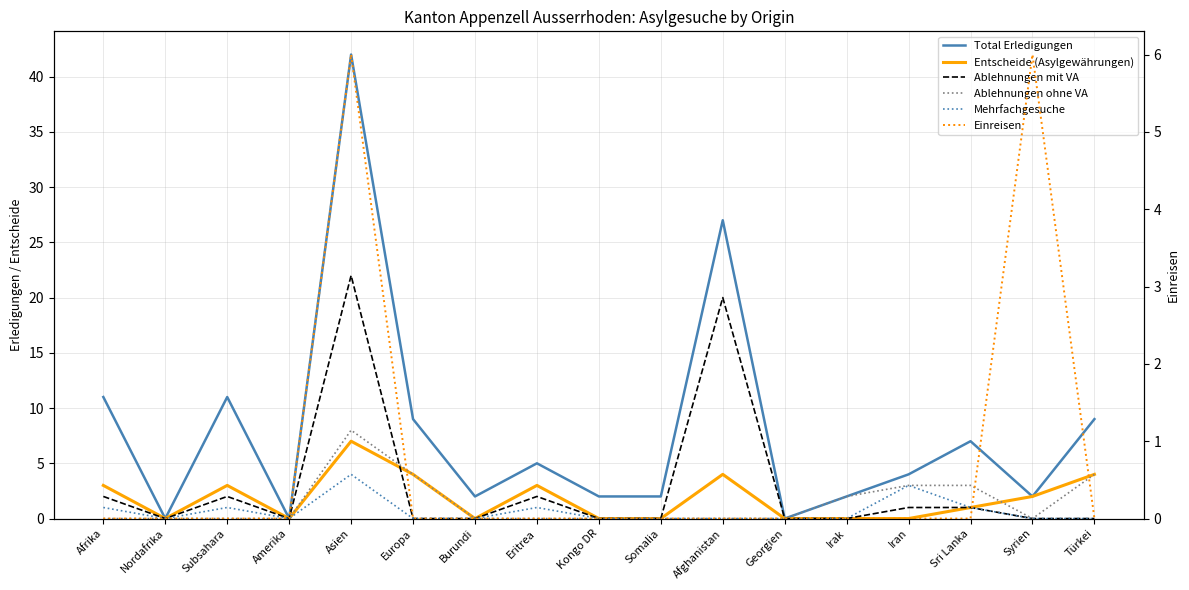

What is the average value of the Einreisen series?

1